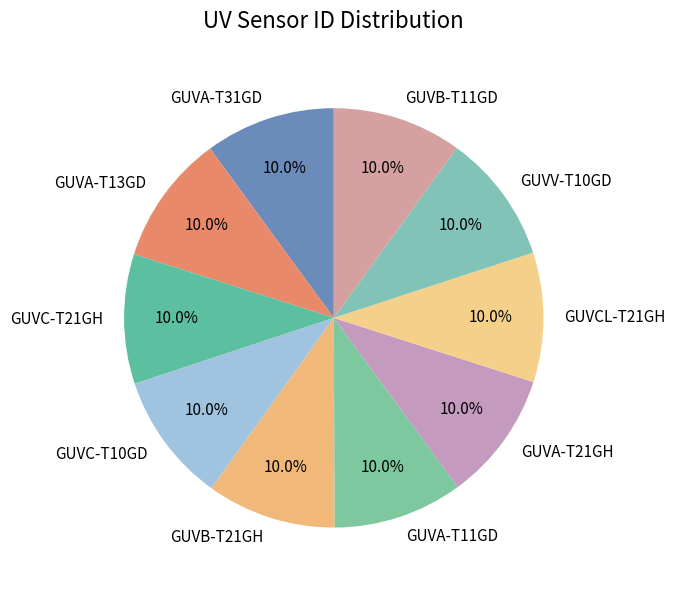

Count the number of slices in the pie.

10